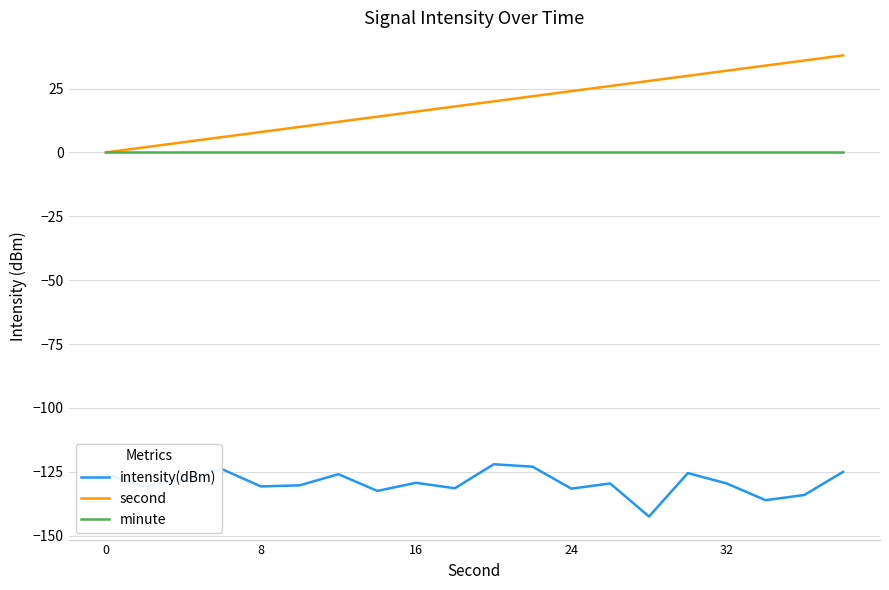

How many series are shown in this chart?

3